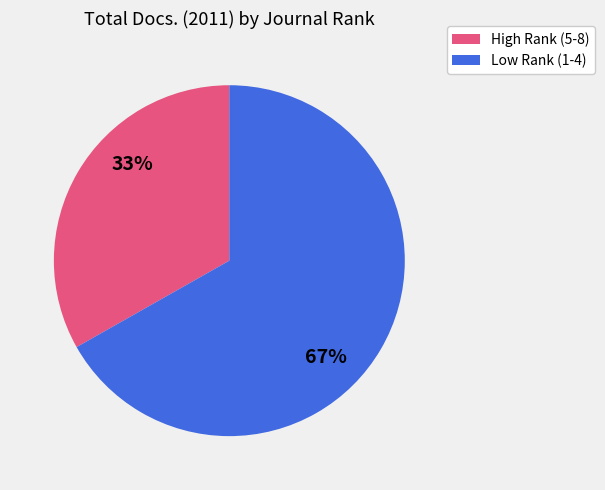

How many slices are in this pie chart?

2